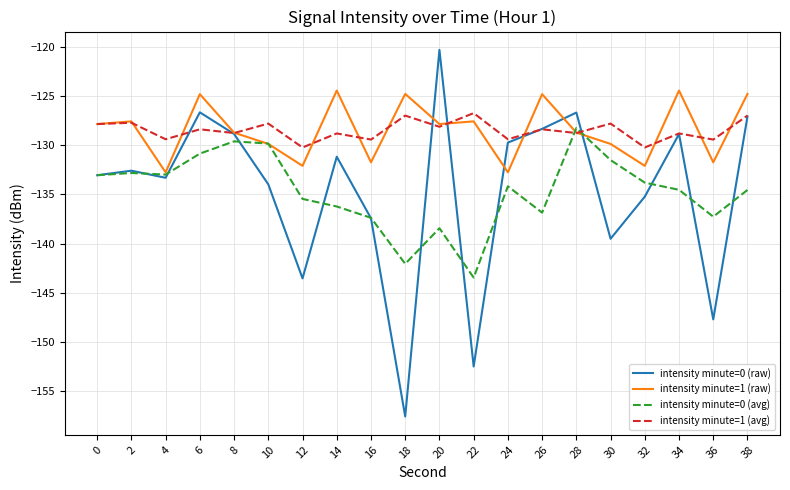

At which category does the chart reach its minimum across all series?

18